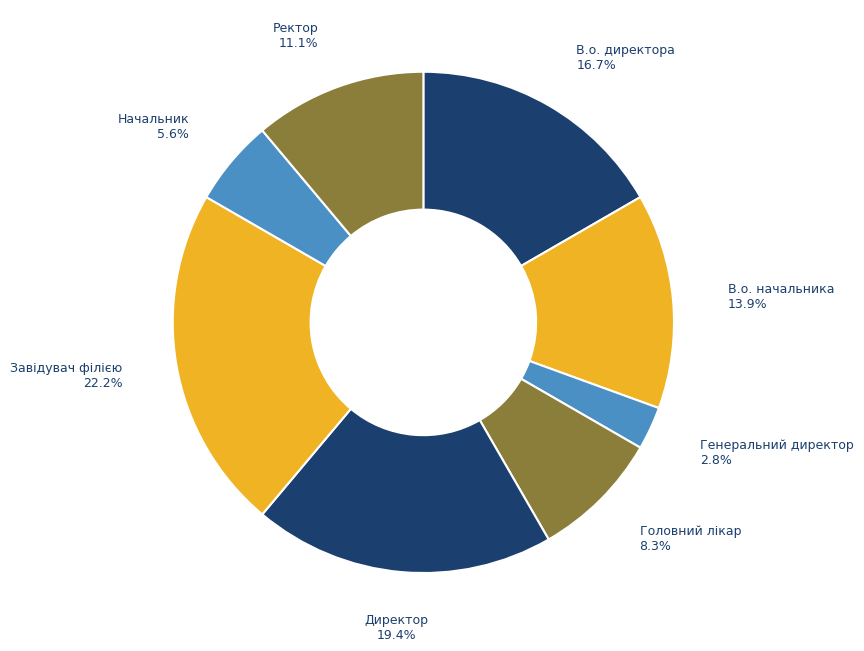

To the nearest percent, what portion does Головний лікар represent?

8%